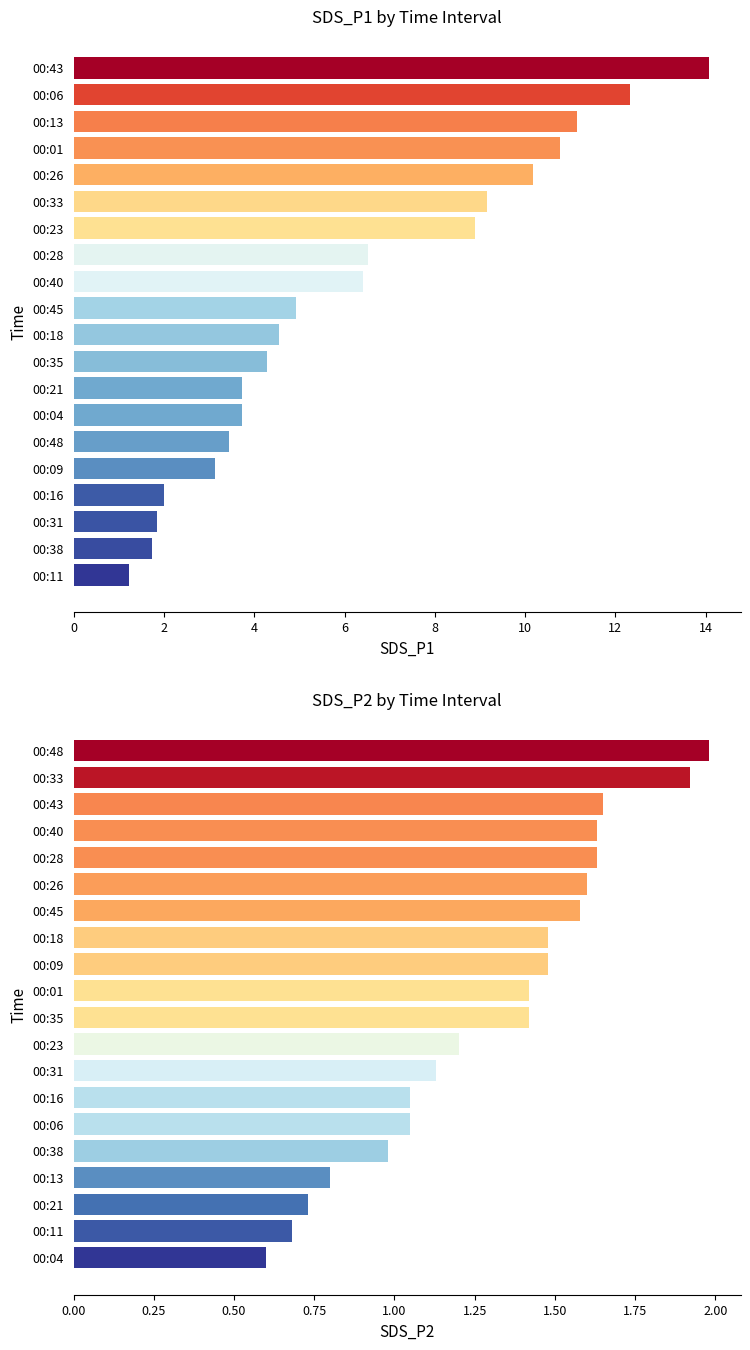

What is the sum of the SDS_P1 values at 00:13 and 00:11?

12.4